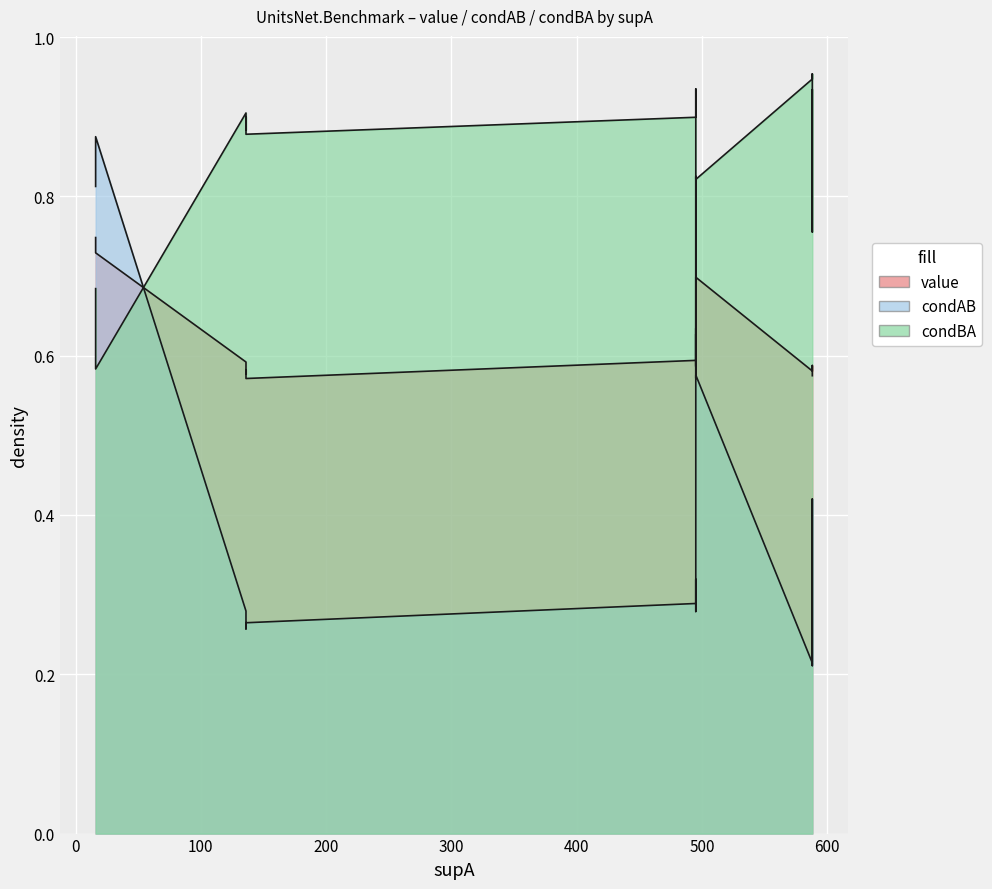

What are all the series names shown in the legend?

value, condAB, condBA